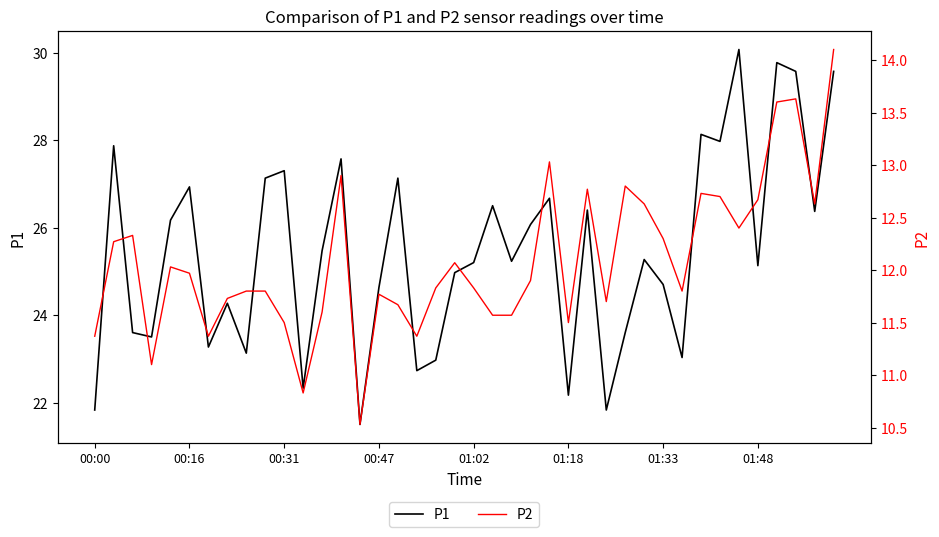

At which label does P1 reach its minimum?

14